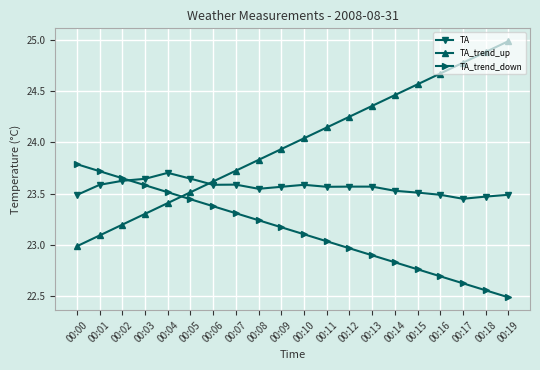

At which category does the chart reach its peak across all series?

00:19